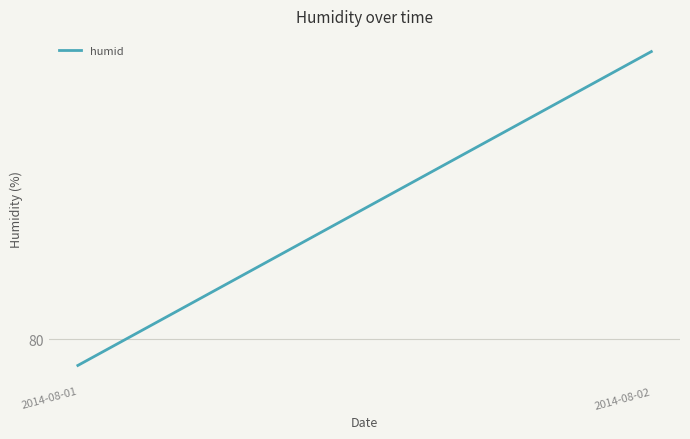

Is this an area chart (filled region under the line)?

No